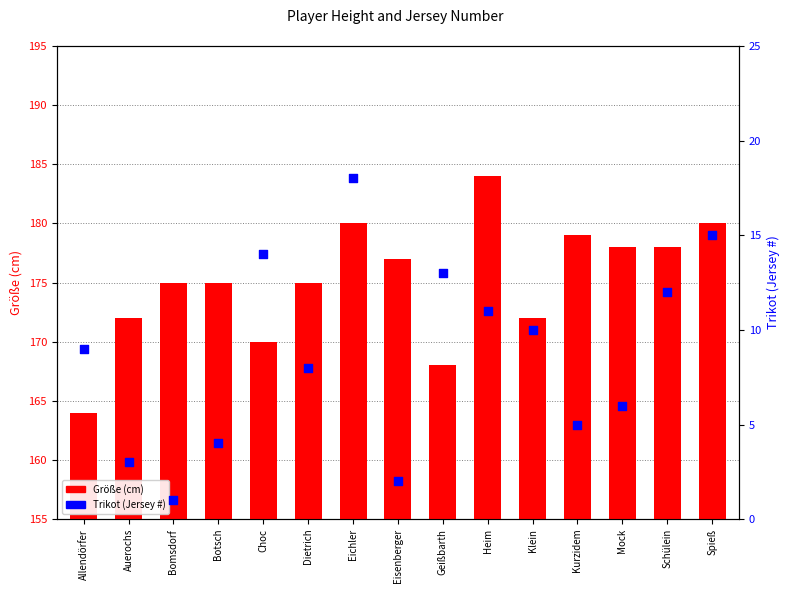

What are all the series names shown in the legend?

Größe (cm), Trikot (Jersey #)